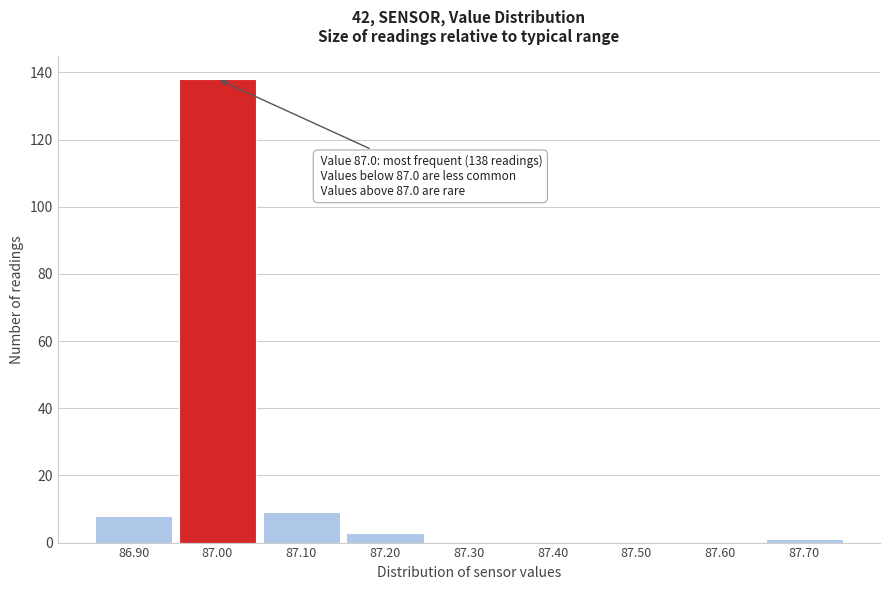

Over which range of the x-axis is the bar tallest?

86.95 to 87.05